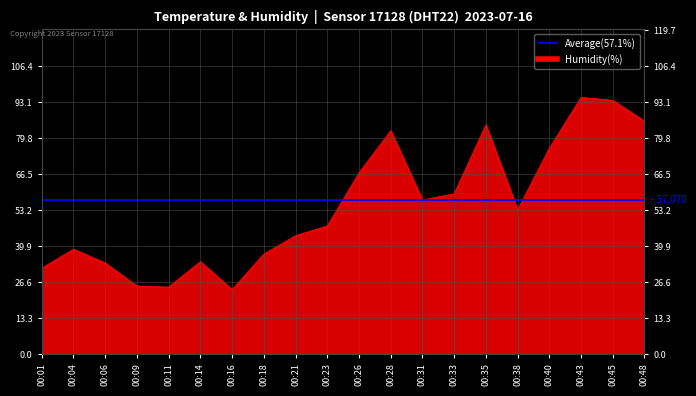

List the labels in order of value, smallest first.

00:16, 00:11, 00:09, 00:01, 00:06, 00:14, 00:18, 00:04, 00:21, 00:23, 00:38, 00:31, 00:33, 00:26, 00:40, 00:28, 00:35, 00:48, 00:45, 00:43